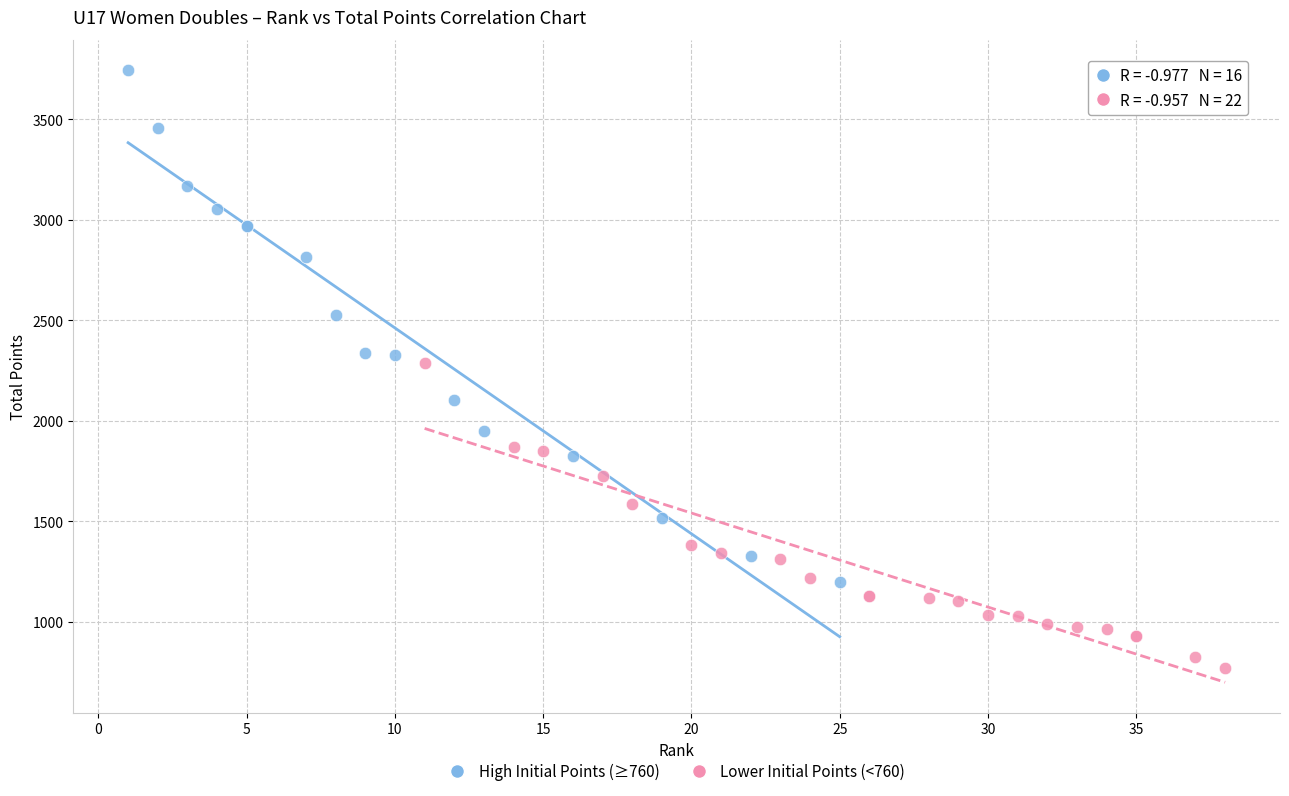

Which series contains the lowest Y value?

Lower Initial Points (<760)